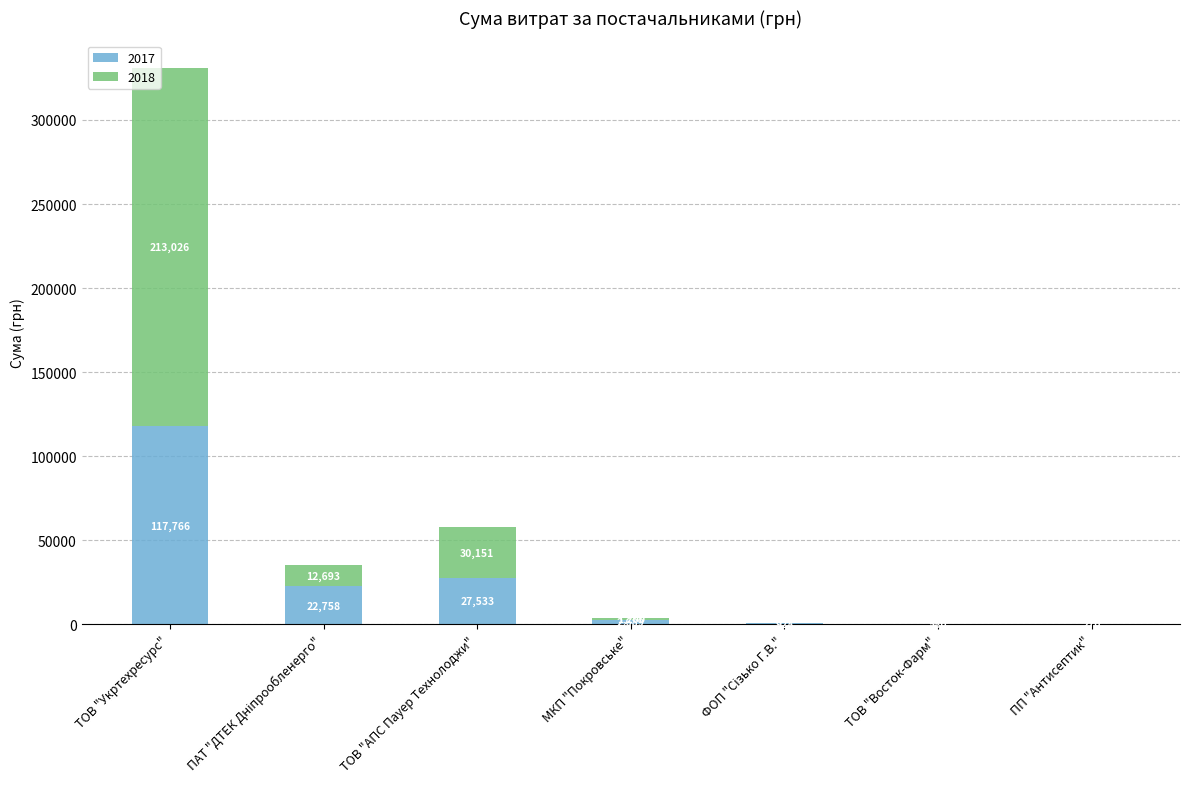

What is the total value across all series at МКП "Покровське"?

3888.8